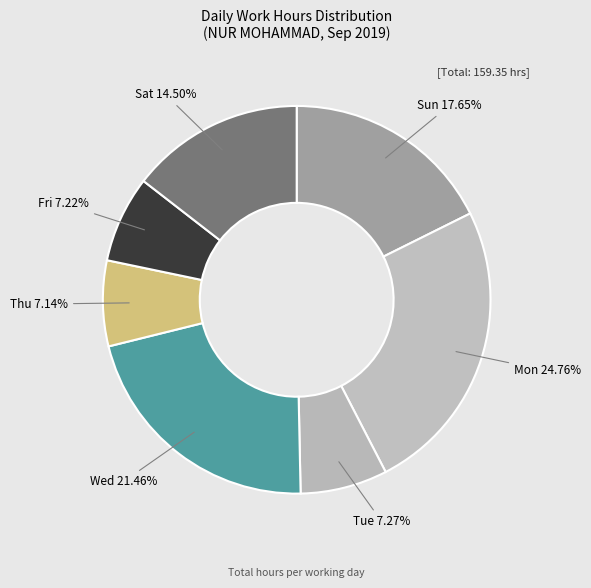

Is there a majority slice in this chart?

No